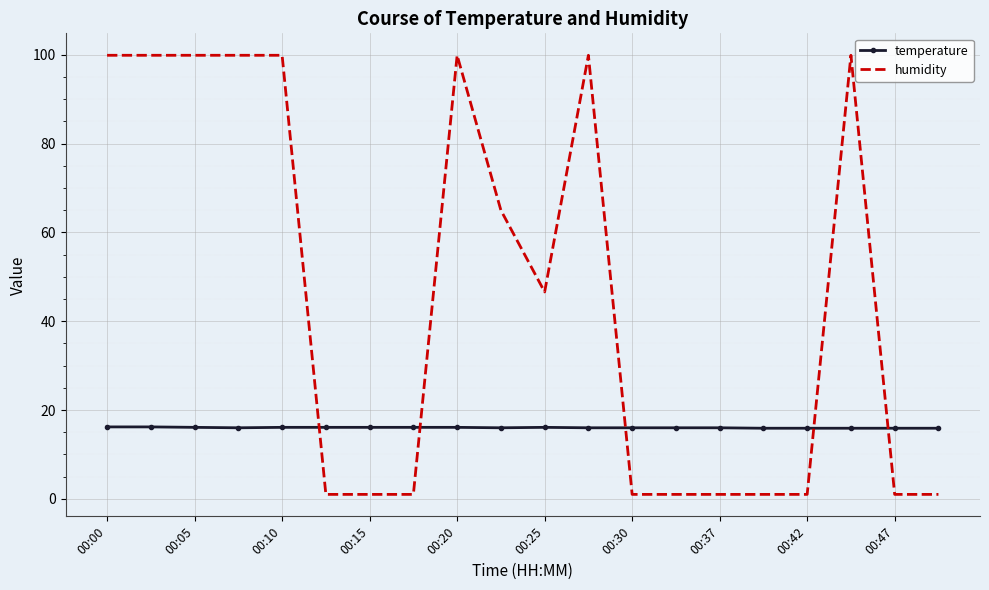

What is the difference between the maximum and minimum values in the humidity series?

98.9